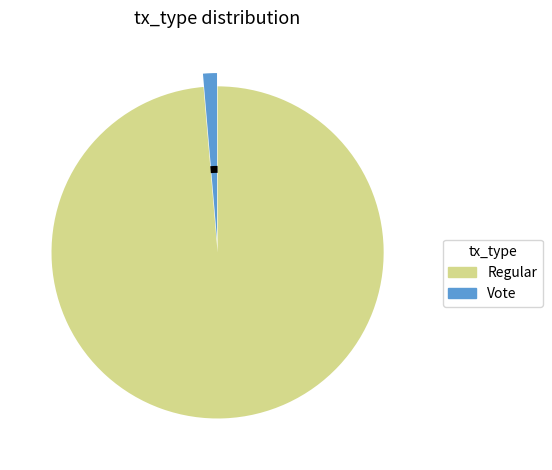

Rank the categories by value from lowest to highest.

Vote, Regular